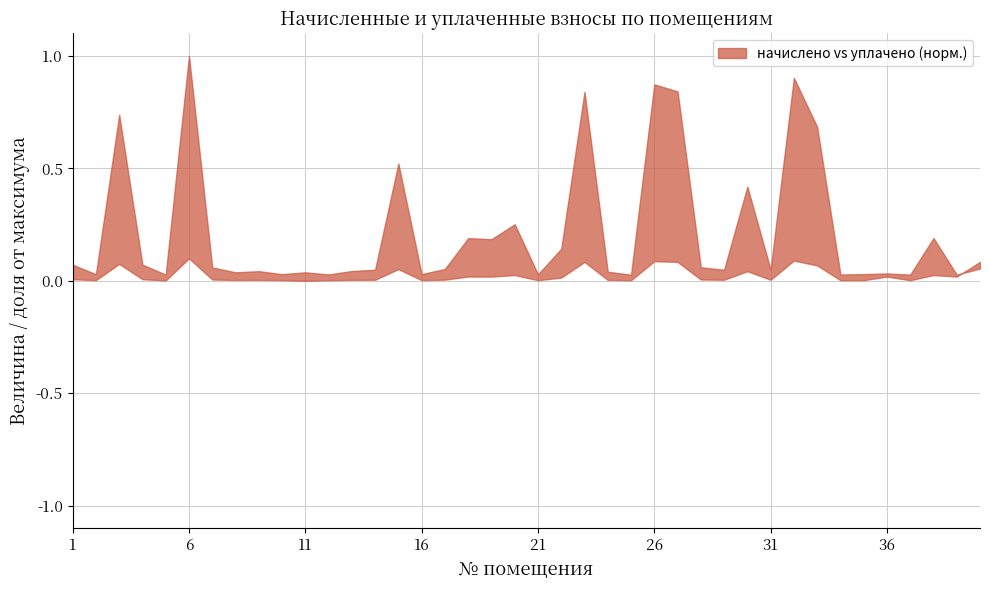

At which category does задолженность (col_1) reach its first local peak?

3